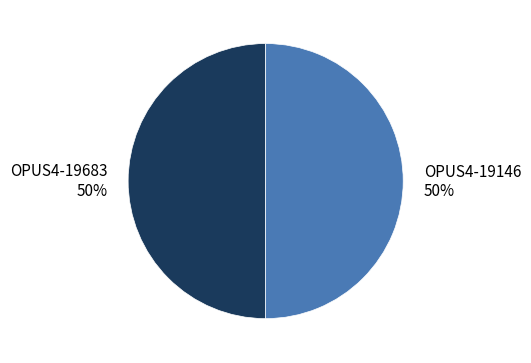

The OPUS4-19146 slice represents 57% of the pie. True or false?

False